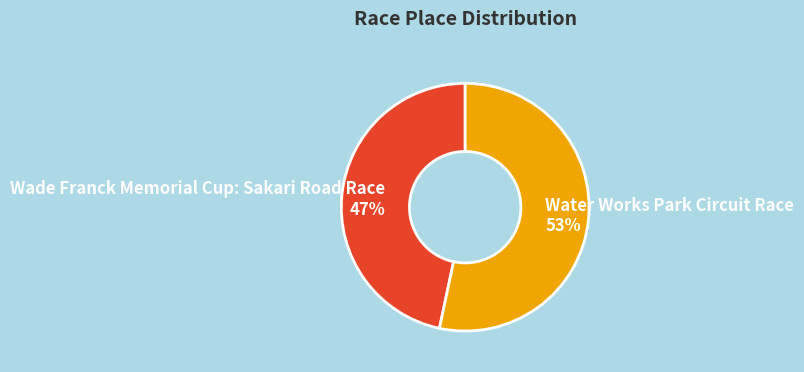

What is the smallest slice in the pie chart?

Wade Franck Memorial Cup: Sakari Road Race